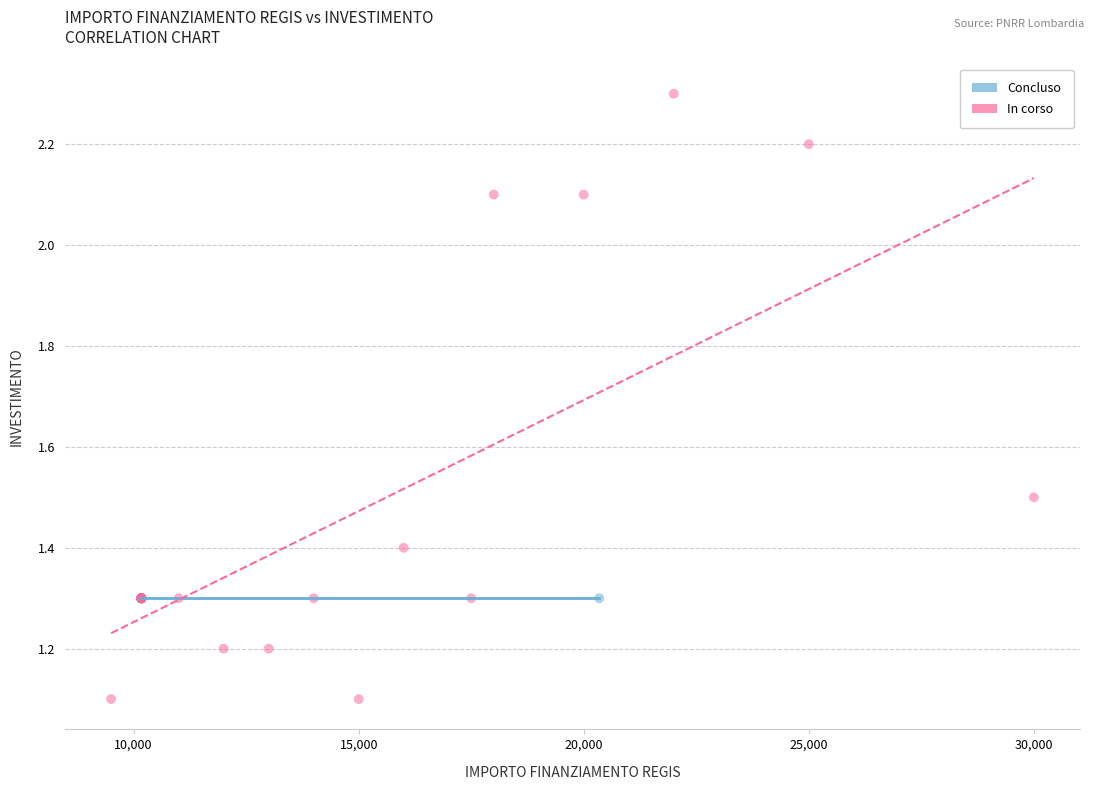

Which series contains the lowest Y value?

In corso